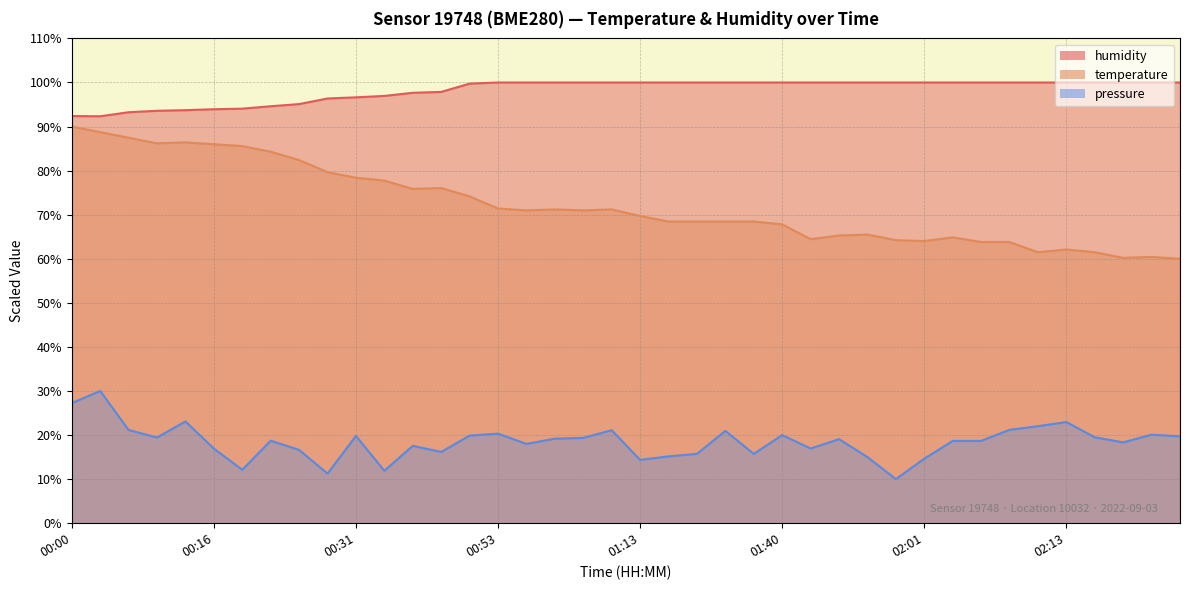

Is it true that humidity equals 159.5 at 01:26?

False